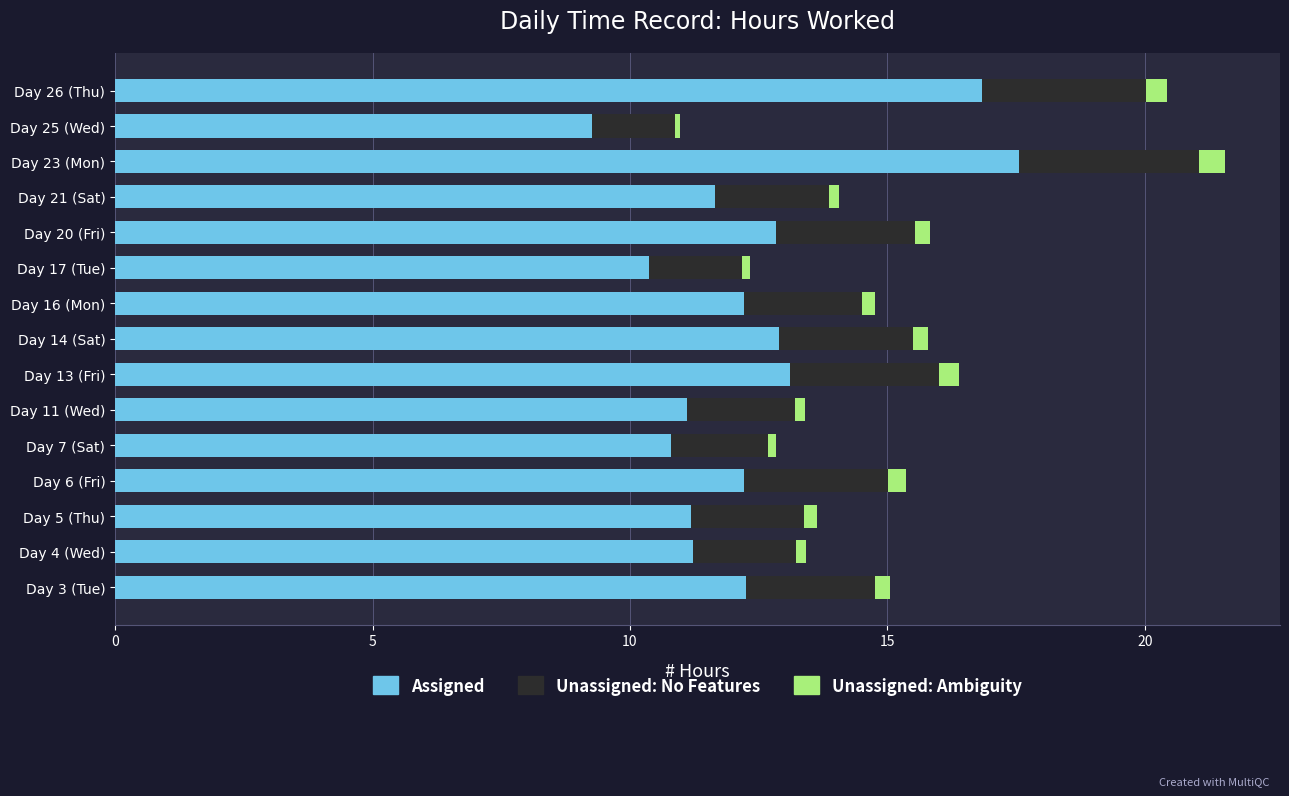

True or false: Assigned has a value of 6.8 at Day 7 (Sat).

False